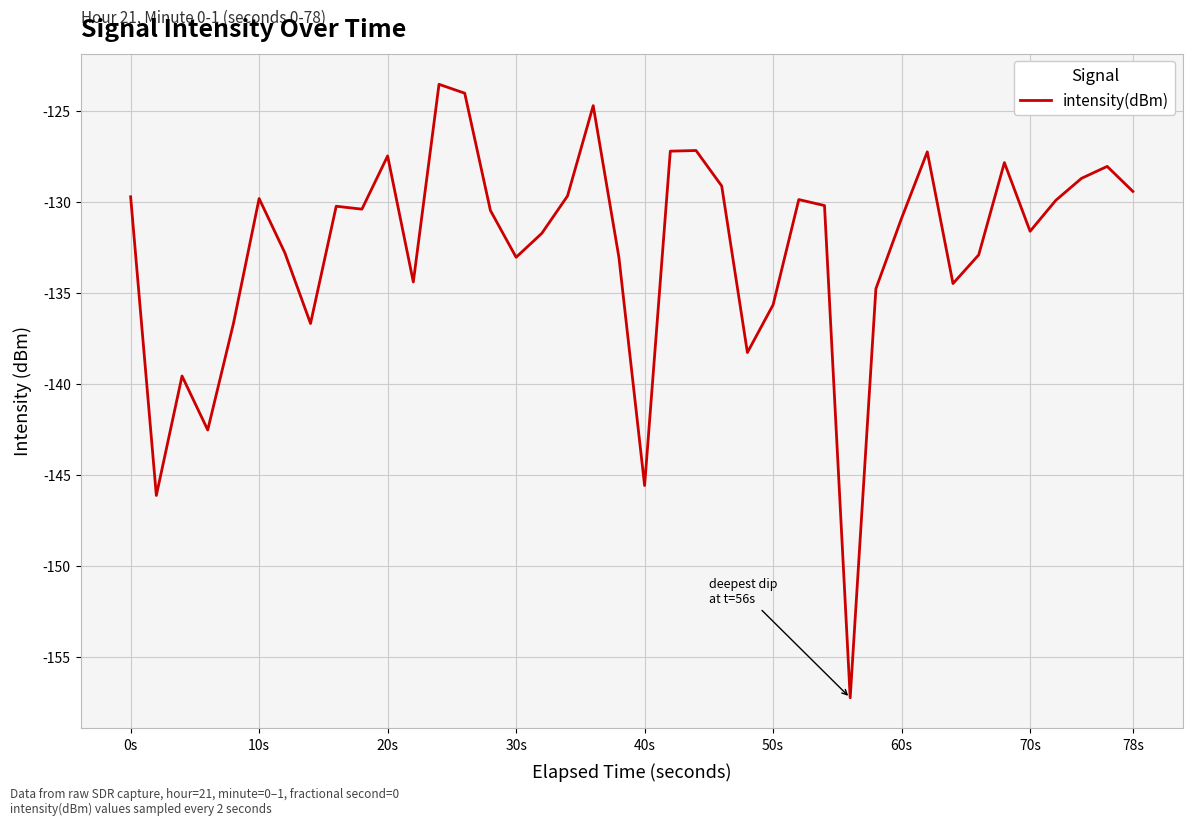

What is the difference between the maximum and minimum values?

33.7